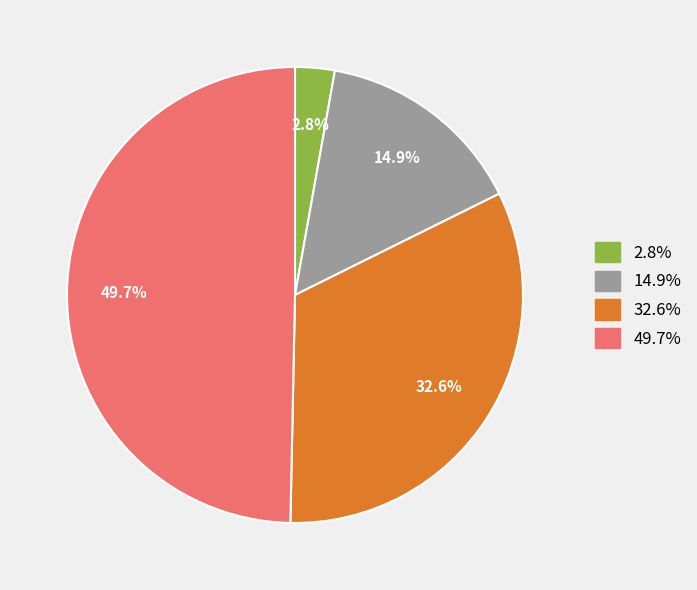

Rank the categories by value from highest to lowest.

49.7%, 32.6%, 14.9%, 2.8%